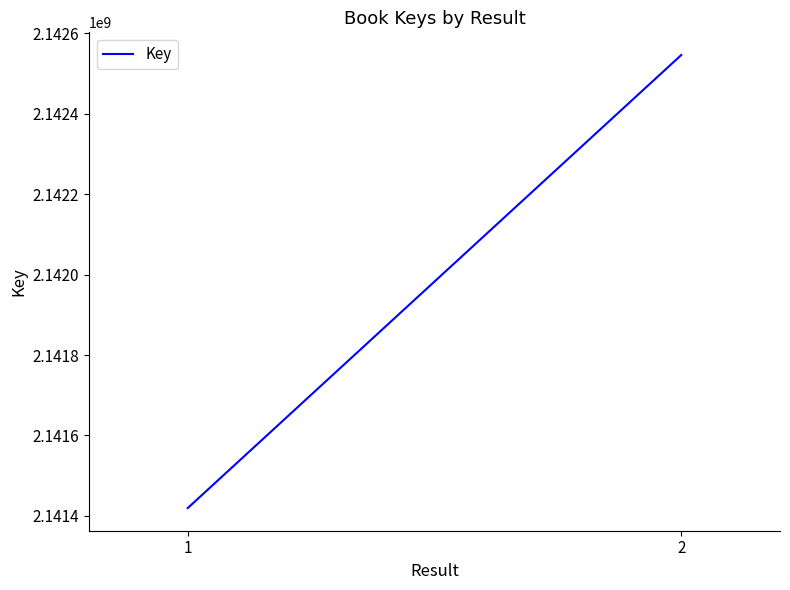

List the labels in order of value, smallest first.

1, 2